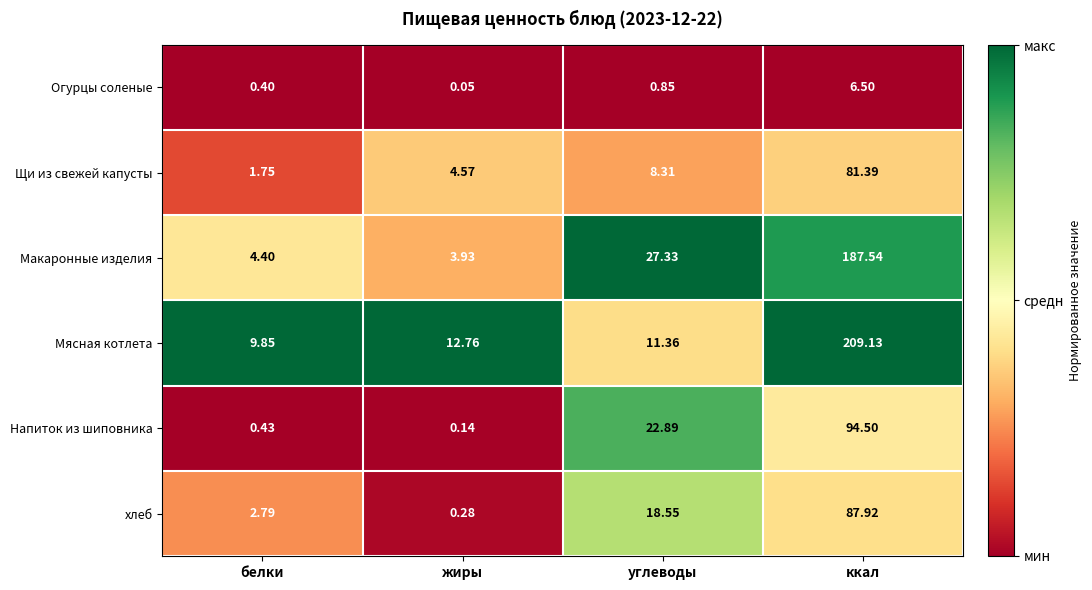

Is the value of Макаронные изделия at белки greater than the value of Мясная котлета at жиры?

No